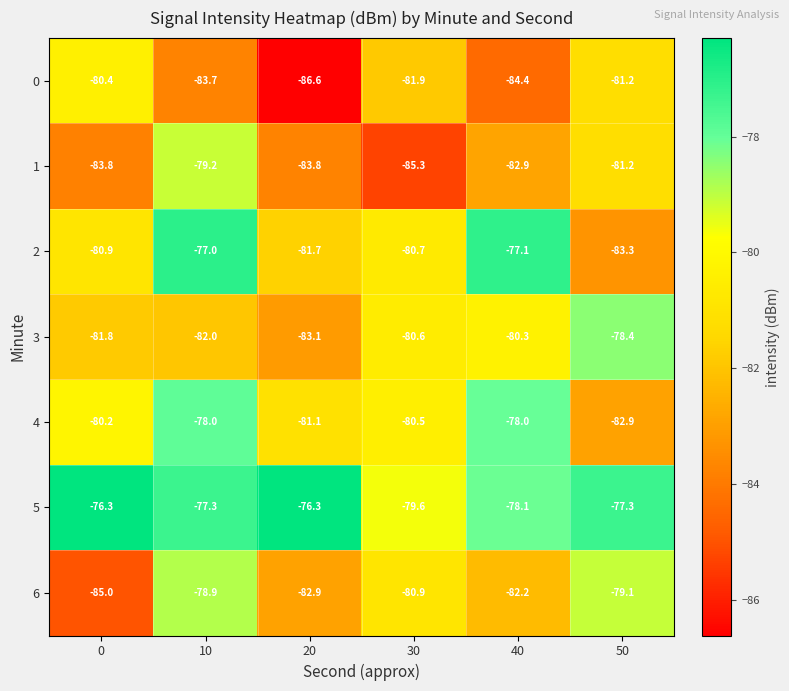

At how many categories does at least one series exceed -82?

6